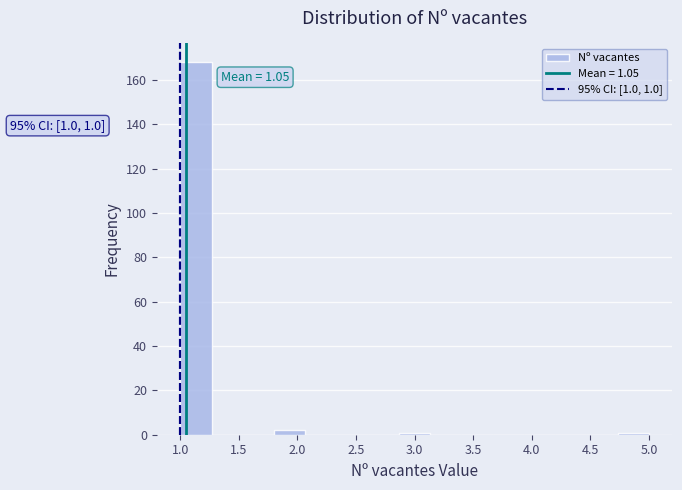

Which range on the x-axis has the tallest bar?

1.00 to 1.25